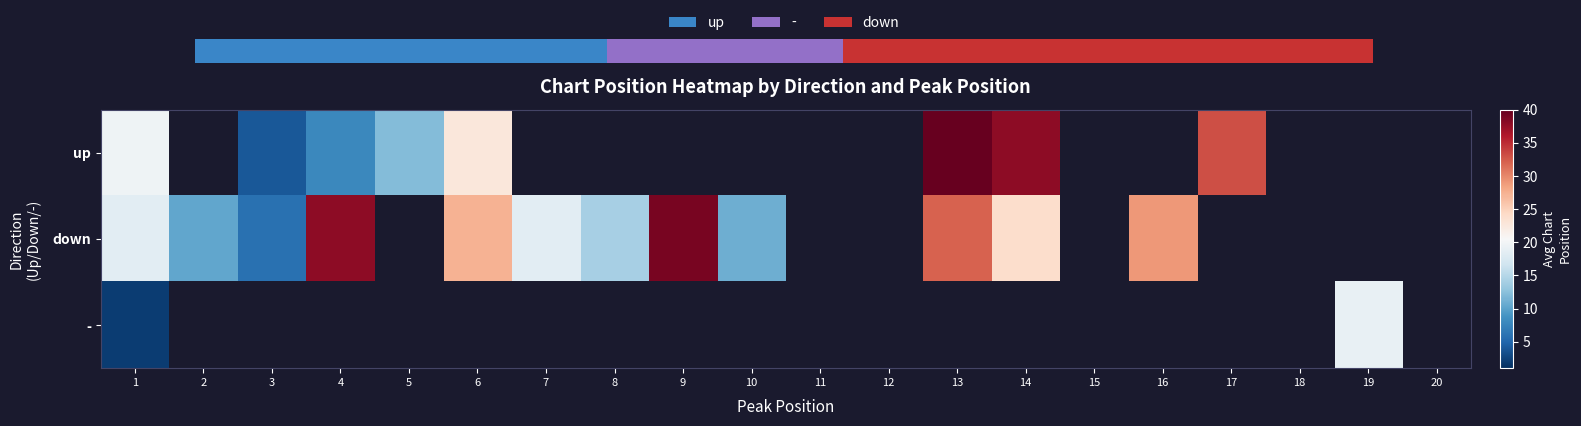

Which series has the largest range (max minus min)?

down